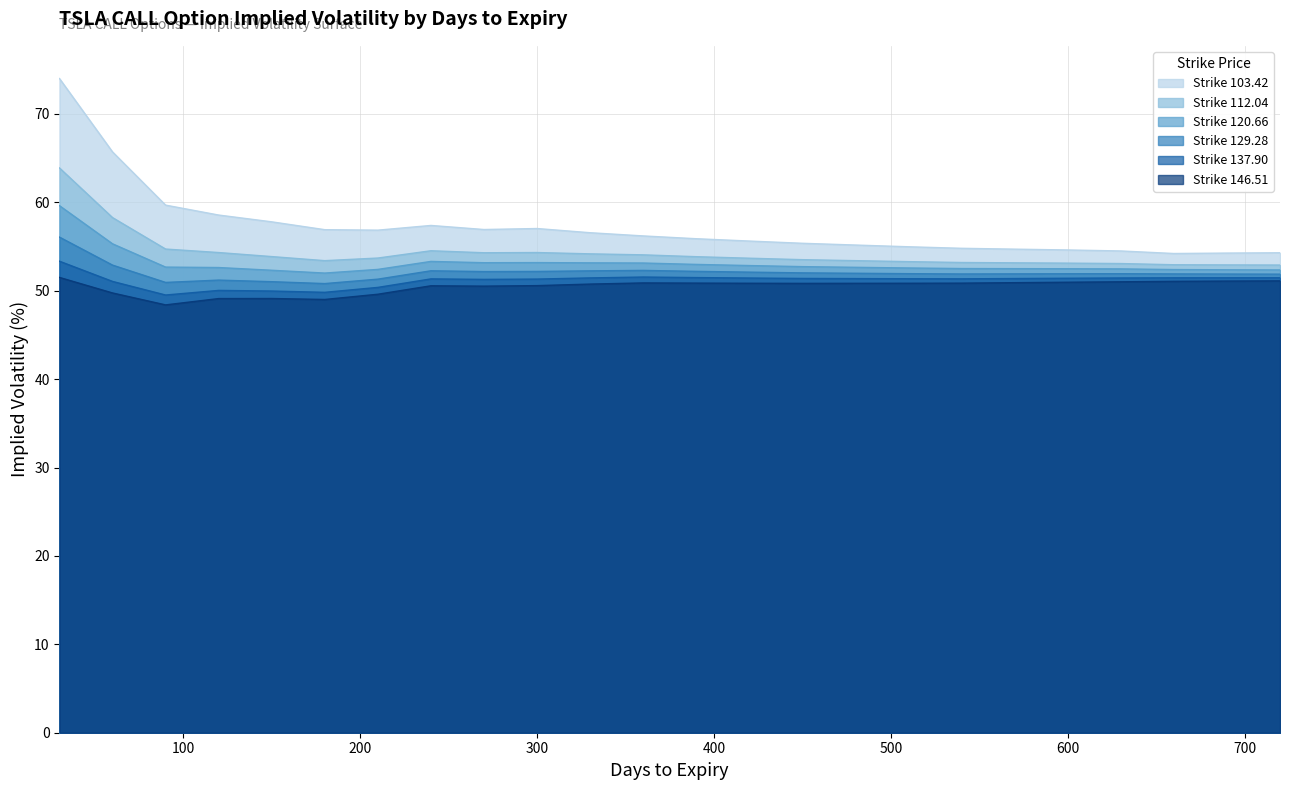

Reading left to right, what are all the values shown in this chart?

103.42: 74.0	65.7	59.7	58.6	57.8	56.9	56.8	57.4	56.9	57.0	56.6	56.2	55.9	55.6	55.4	55.2	55.0	54.8	54.7	54.6	54.5	54.2	54.3	54.3
112.04: 63.9	58.3	54.7	54.3	53.9	53.4	53.7	54.5	54.3	54.3	54.2	54.1	53.8	53.7	53.5	53.4	53.3	53.2	53.2	53.1	53.1	52.9	52.9	52.9
120.66: 59.6	55.3	52.7	52.6	52.3	52.0	52.4	53.3	53.2	53.2	53.2	53.1	53.0	52.8	52.7	52.6	52.6	52.5	52.5	52.5	52.5	52.4	52.4	52.3
129.28: 56.1	52.9	50.9	51.2	51.0	50.8	51.3	52.3	52.2	52.2	52.2	52.3	52.2	52.1	52.0	52.0	51.9	51.9	51.9	51.9	51.9	51.9	51.9	51.9
137.90: 53.3	51.0	49.5	50.0	50.0	49.8	50.4	51.3	51.3	51.3	51.4	51.5	51.5	51.4	51.4	51.4	51.4	51.3	51.4	51.4	51.4	51.5	51.5	51.5
146.51: 51.5	49.7	48.4	49.1	49.1	49.0	49.6	50.6	50.5	50.6	50.7	50.9	50.9	50.8	50.8	50.8	50.8	50.9	50.9	51.0	51.0	51.1	51.1	51.1